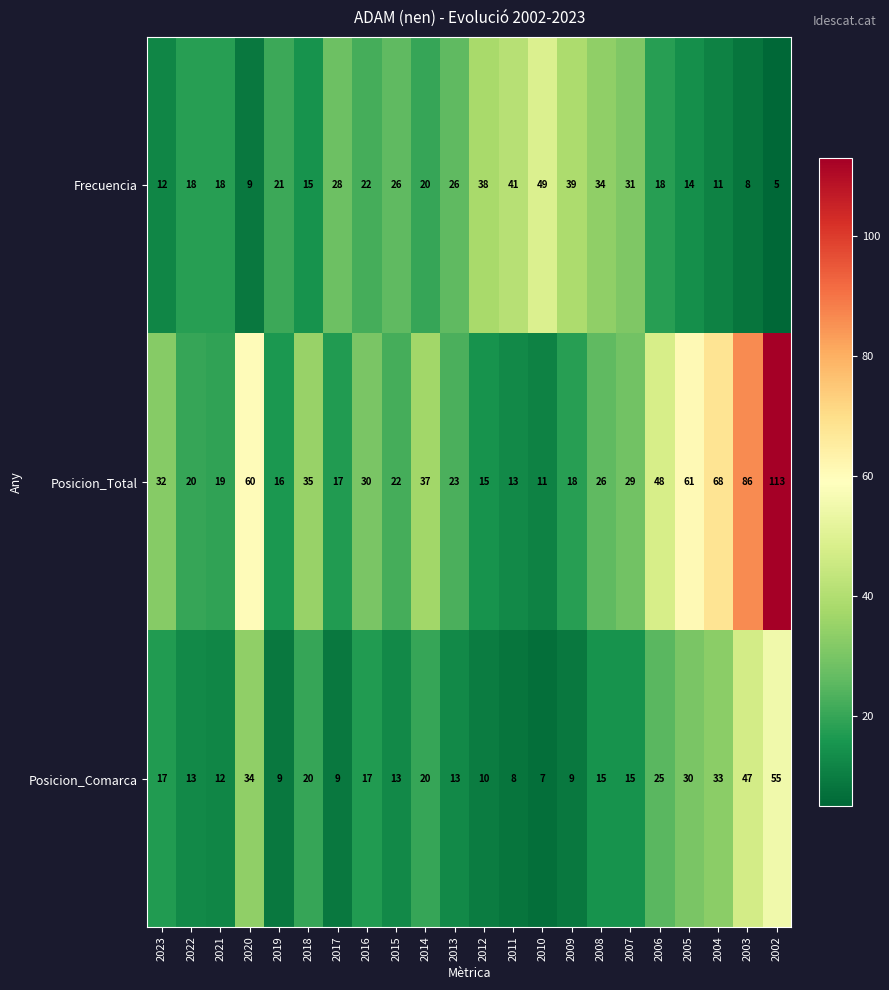

List the series in order of their peak value, highest first.

Posicion_Total, Posicion_Comarca, Frecuencia